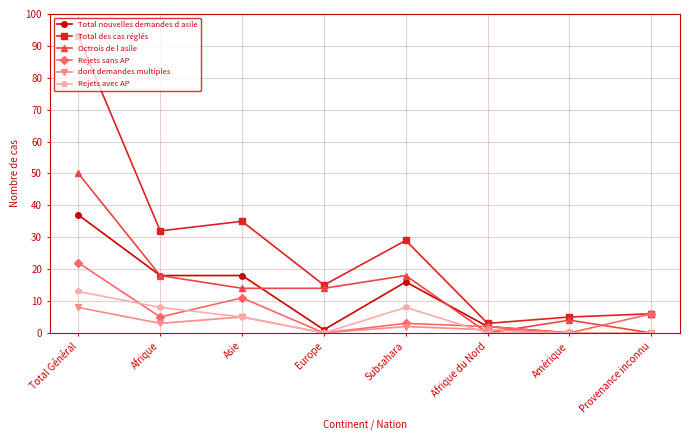

How many series are shown in this chart?

6